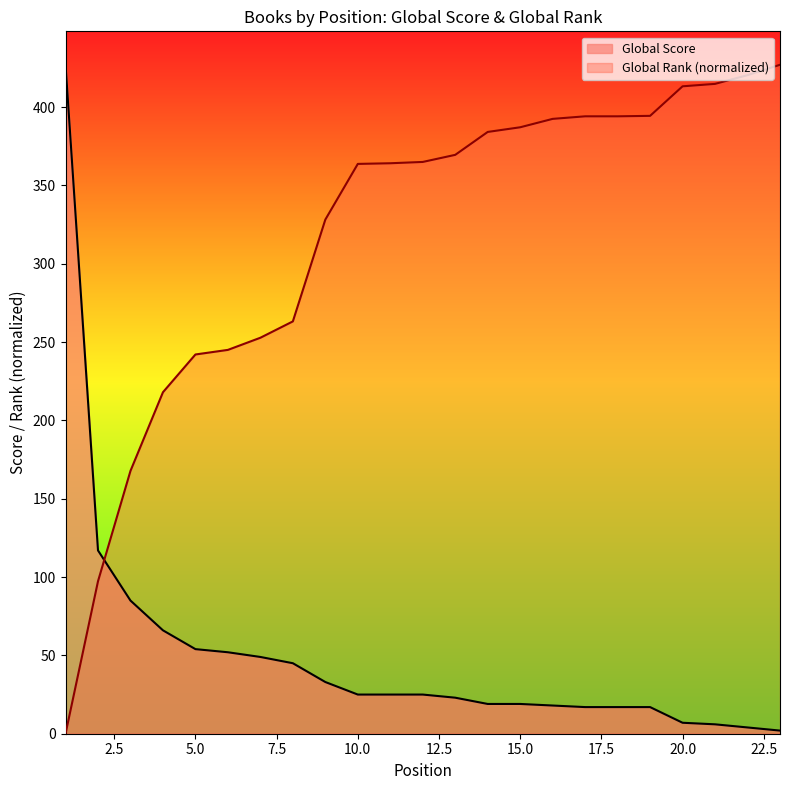

True or false: Global Score and Global Rank intersect in this chart.

True